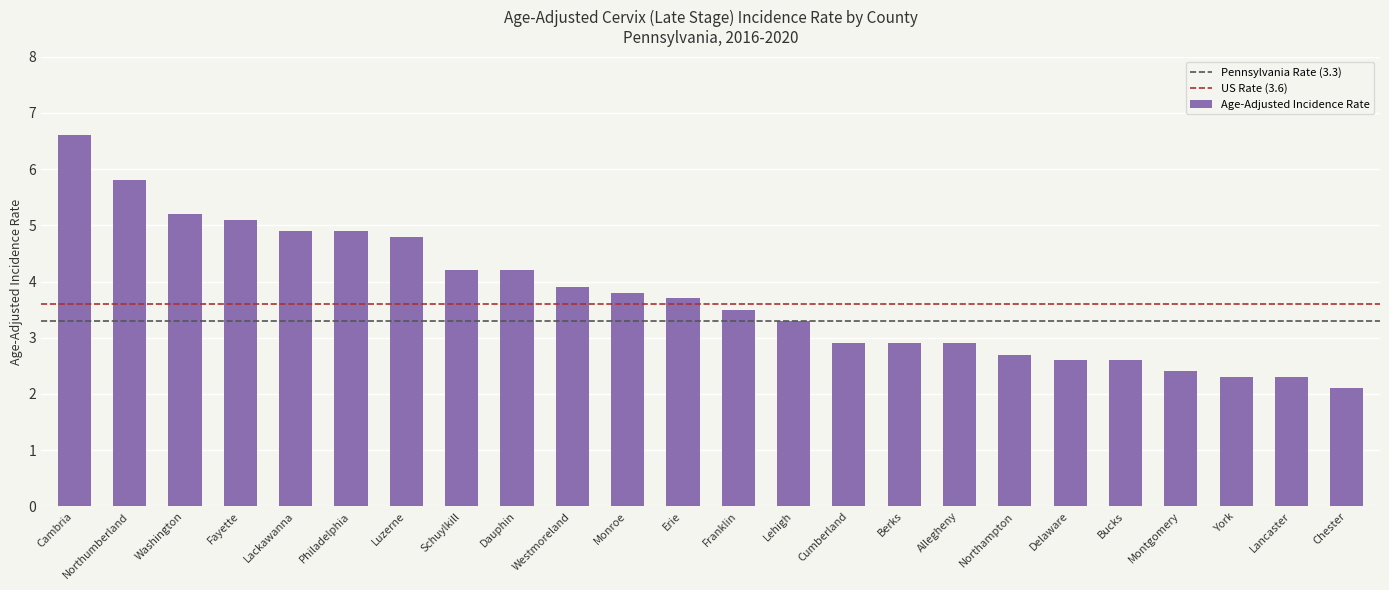

What is the ratio of the value at Franklin to the value at Westmoreland?

0.9